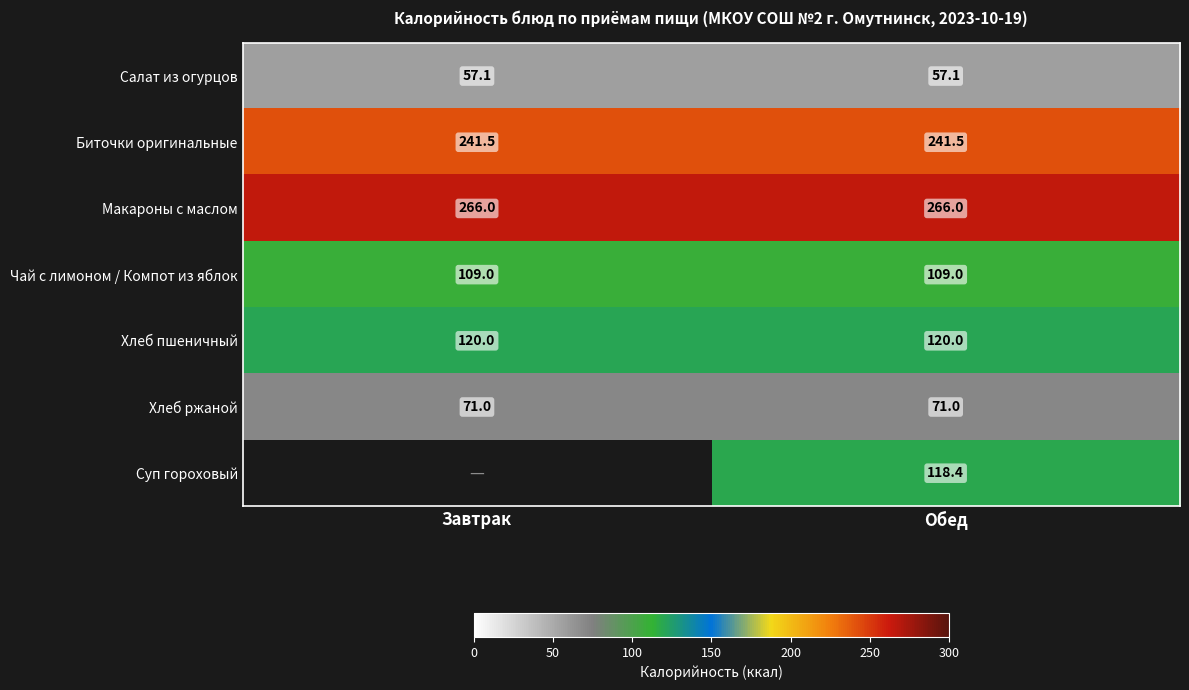

What value does the Макароны с маслом series have at Завтрак?

266.0